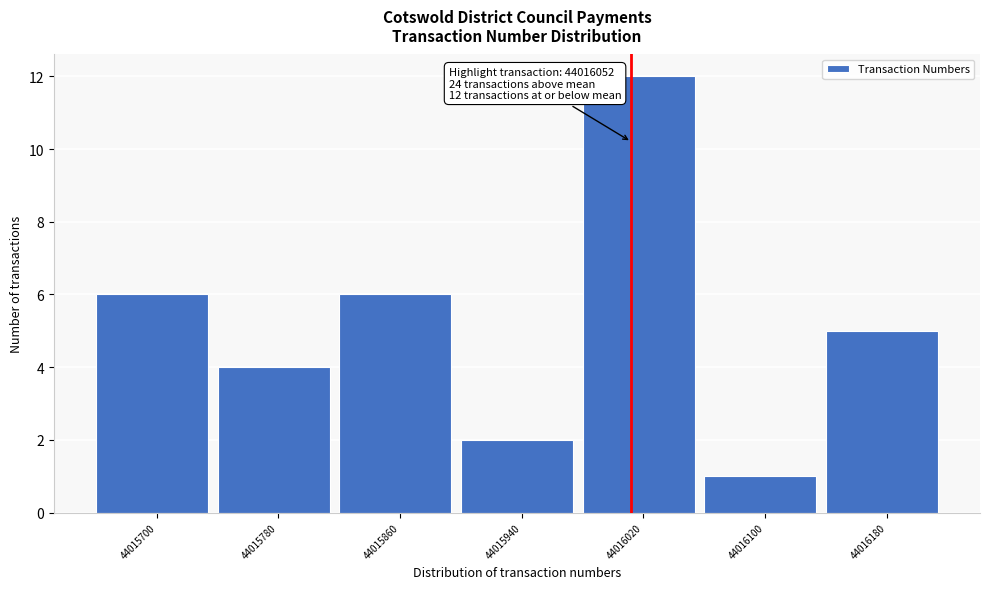

Reading right to left, what are all the values shown in this chart?

5	1	12	2	6	4	6